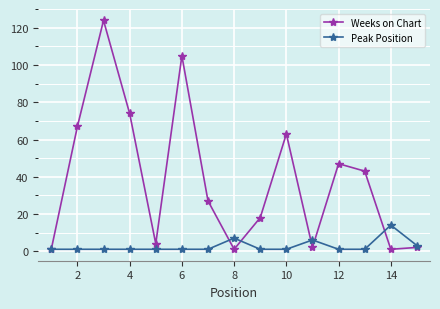

Count the number of categories in the chart.

15